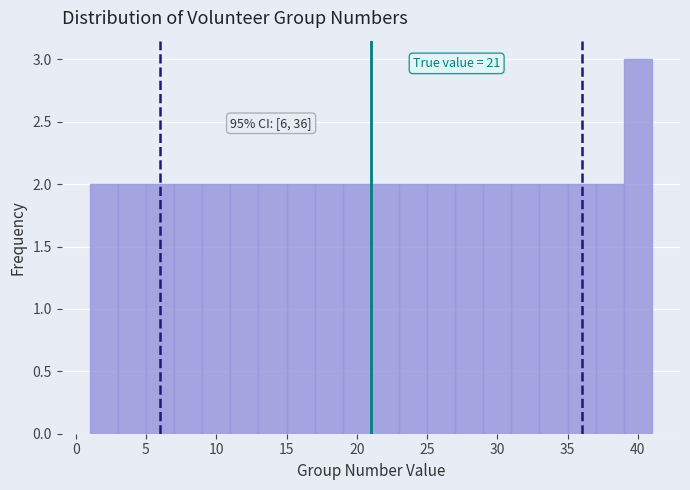

Over which range of the x-axis is the bar tallest?

39 to 41